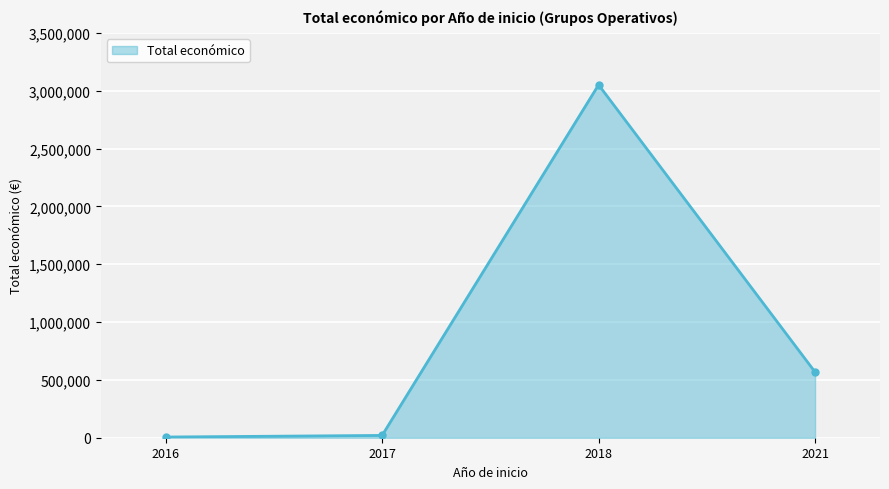

What is the sum of all values?

3645337